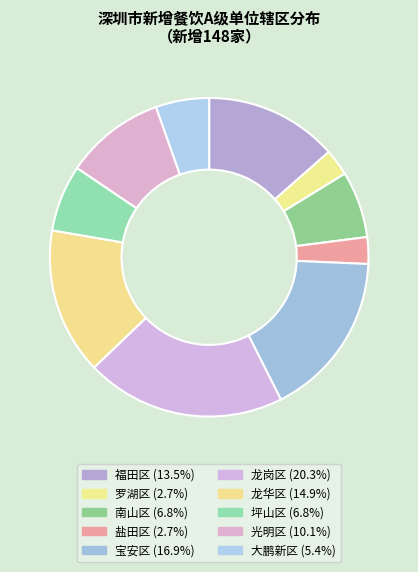

How many slices are in this pie chart?

10